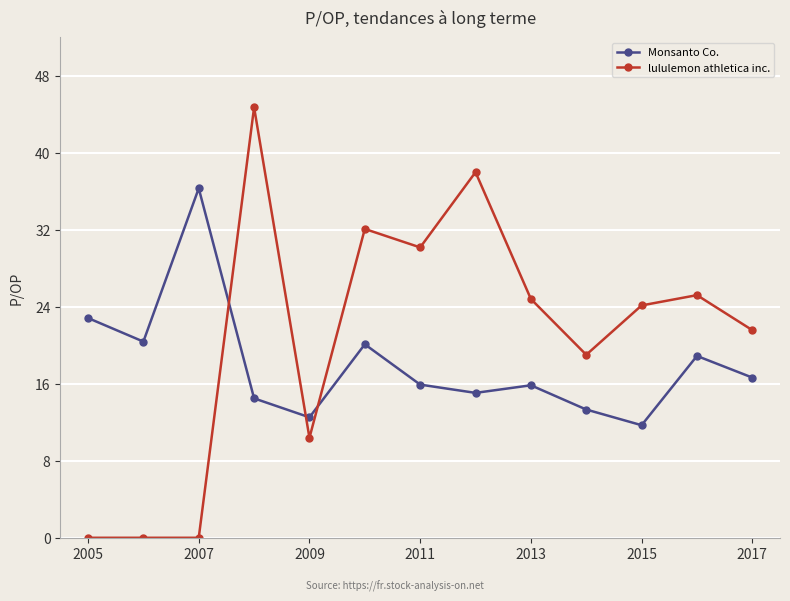

What is the average value of the lululemon athletica inc. series?

20.8